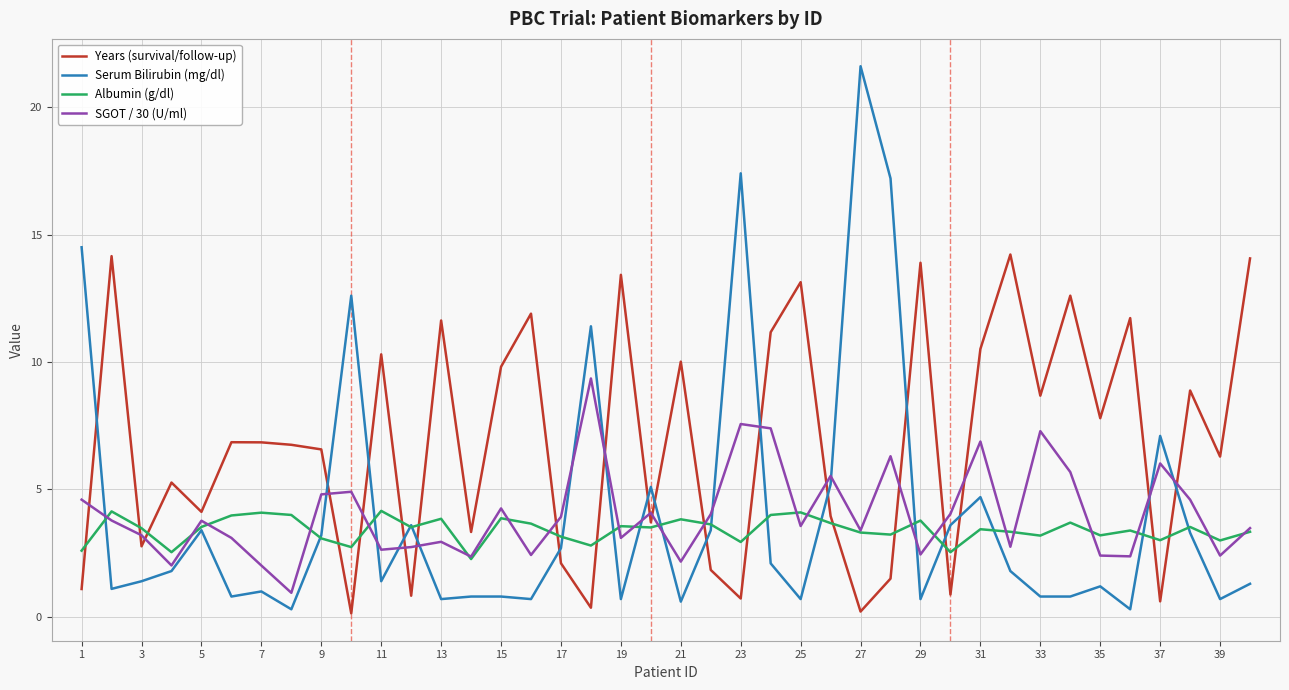

List the series in order of their peak value, lowest first.

Albumin (g/dl), SGOT / 30 (U/ml), Years (survival/follow-up), Serum Bilirubin (mg/dl)